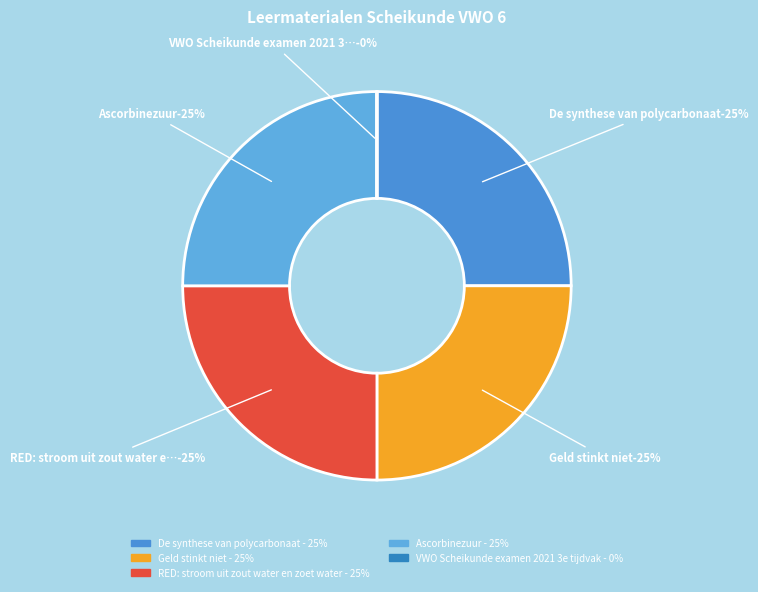

What portion of the pie excludes Geld stinkt niet?

75.0%